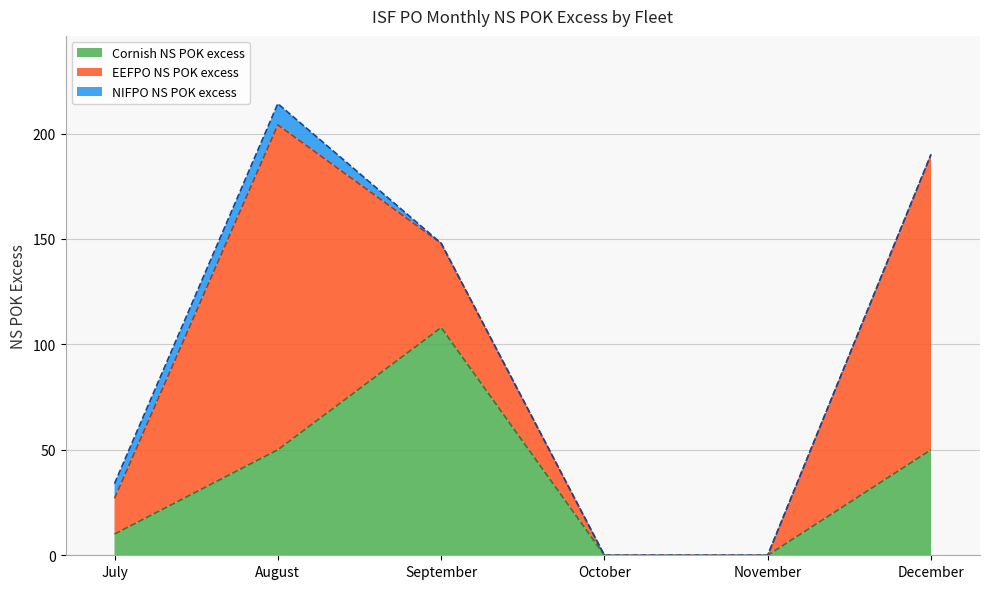

True or false: NIFPO NS POK excess and Cornish NS POK excess cross at least once.

False